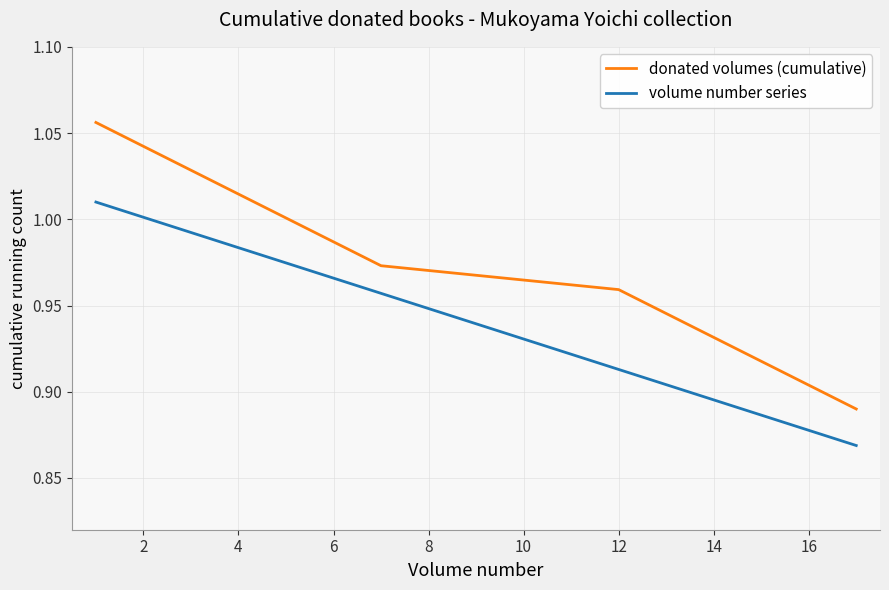

True or false: volume number series and donated volumes (cumulative) cross at least once.

False